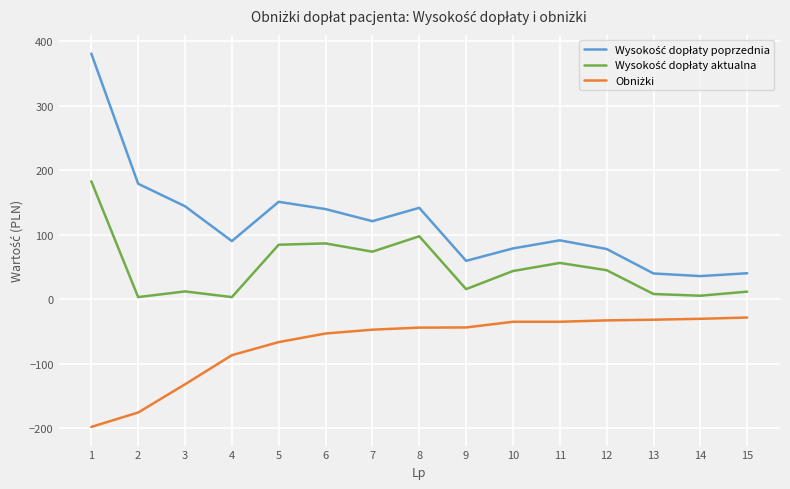

What is the total value across all series at 1?

365.4